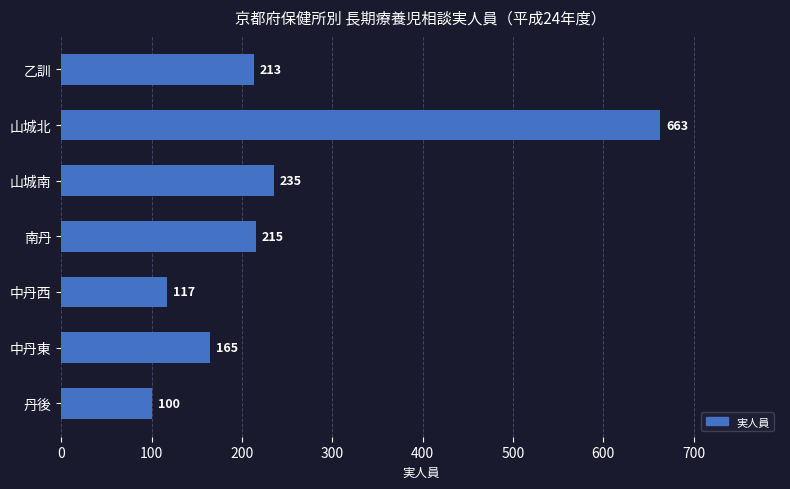

How many series are shown in this chart?

1